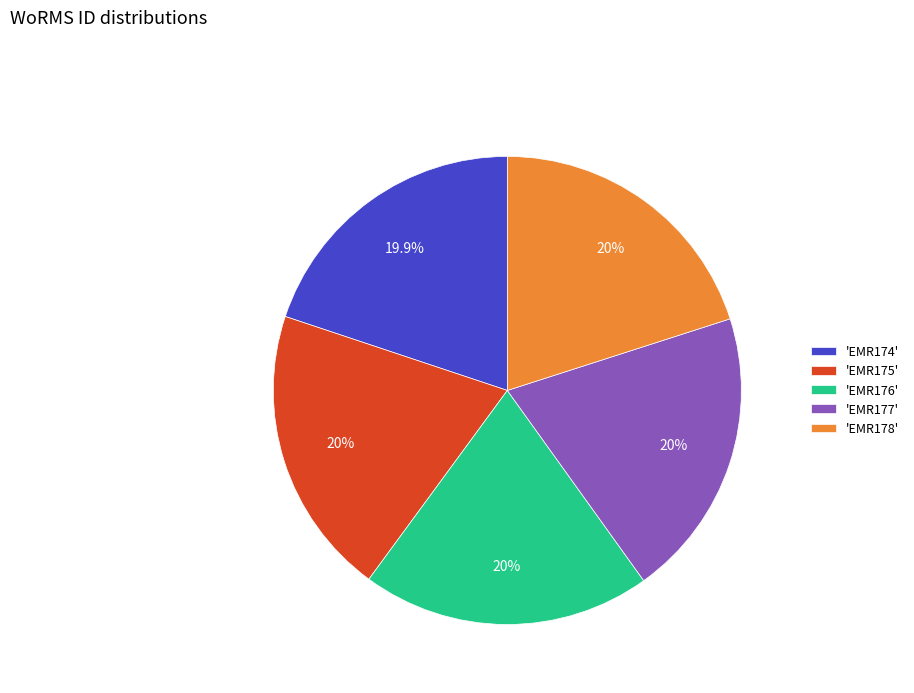

Does any single category account for the majority?

No